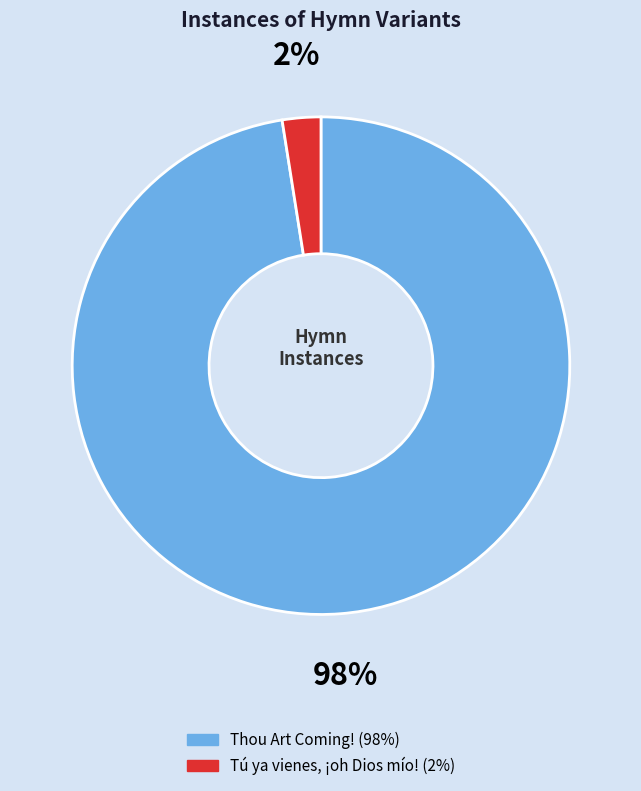

Rank the categories by value from highest to lowest.

Thou Art Coming!, Tú ya vienes, ¡oh Dios mío!